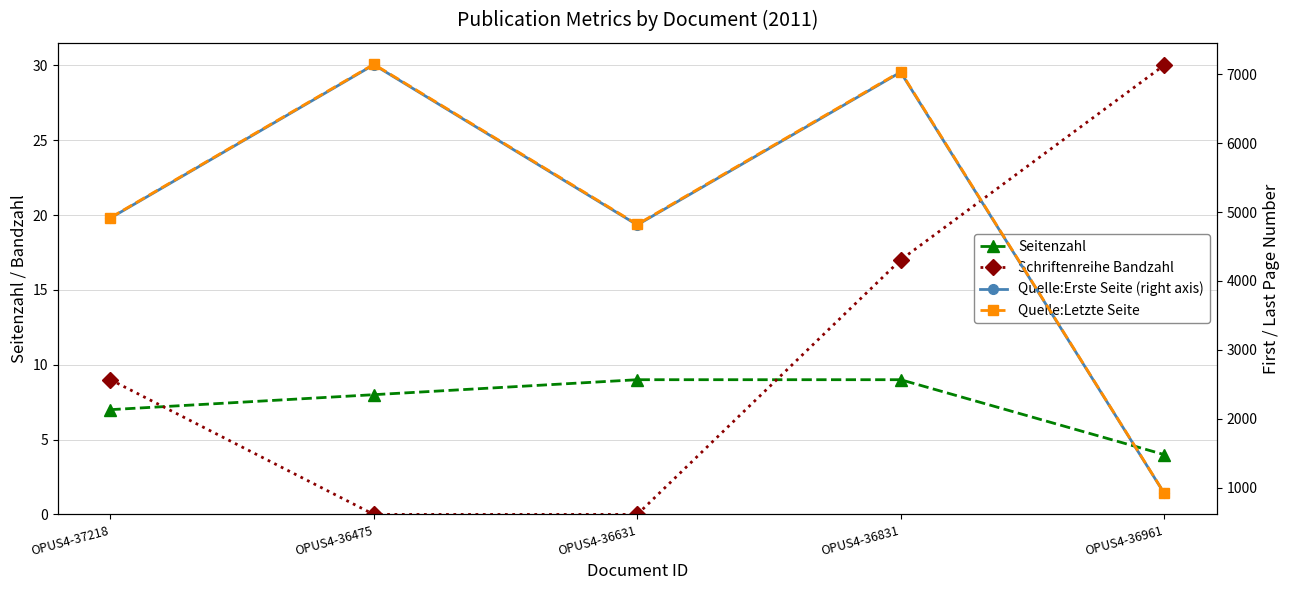

At which category does Quelle:Erste Seite (right axis) reach its first local valley?

OPUS4-36631